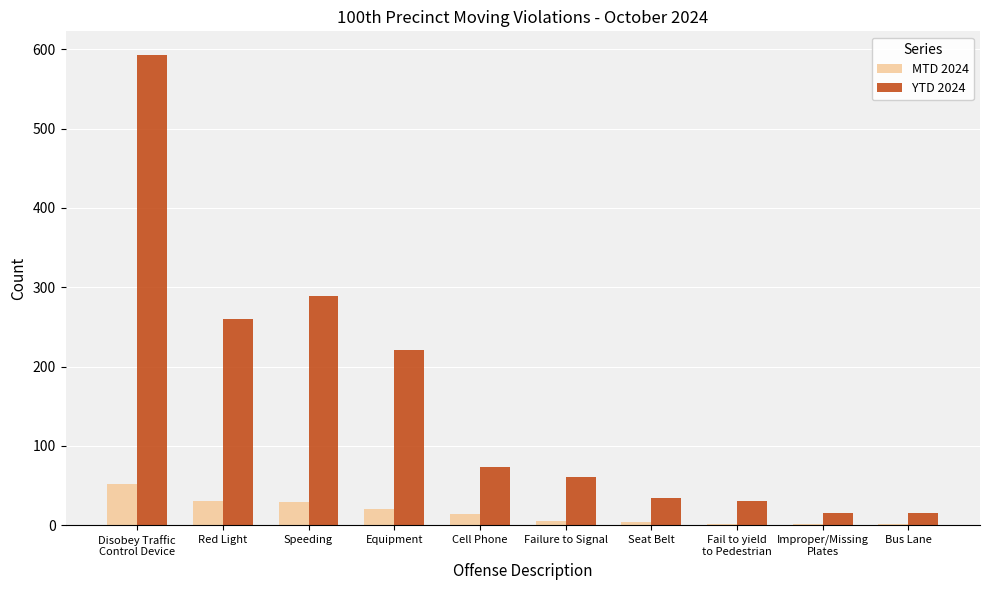

The YTD 2024 series shows 289 at Speeding. True or false?

True